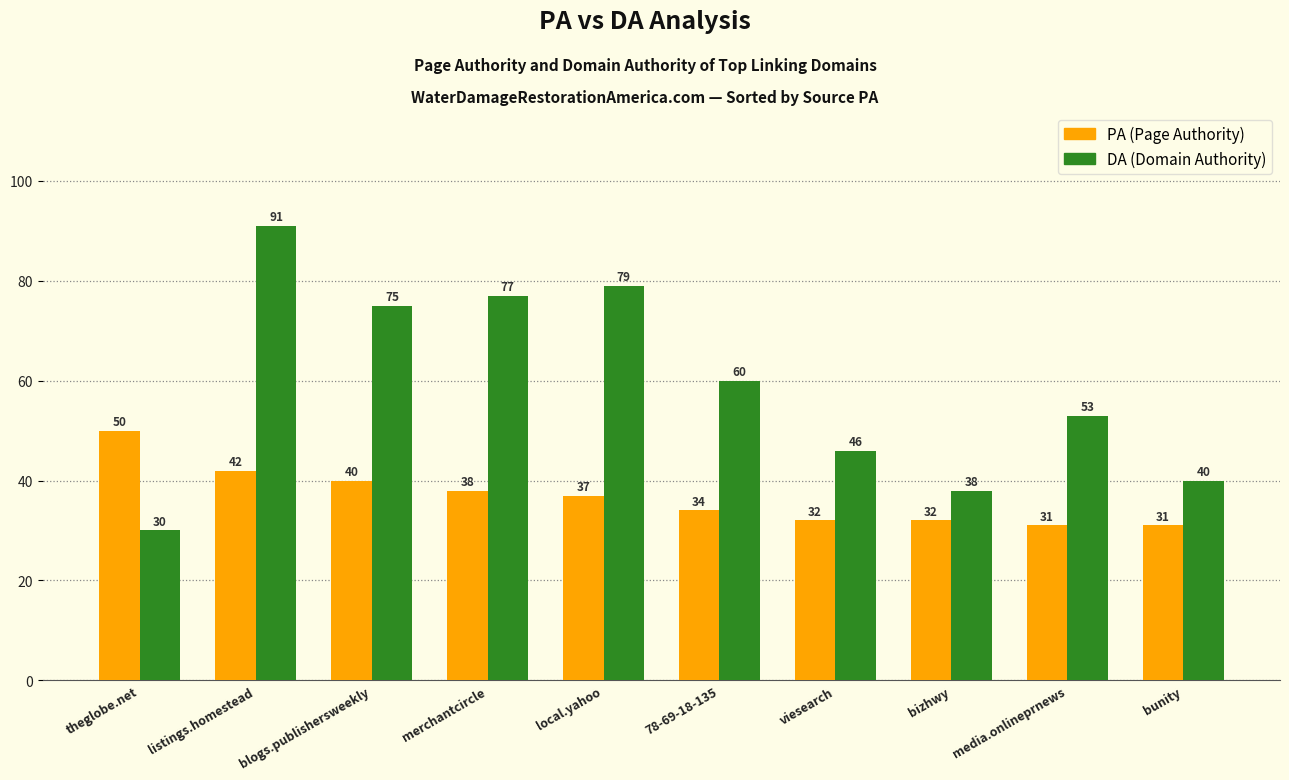

Reading left to right, what are all the values shown in this chart?

PA (Page Authority): theglobe.net=50	listings.homestead=42	blogs.publishersweekly=40	merchantcircle=38	local.yahoo=37	78-69-18-135=34	viesearch=32	bizhwy=32	media.onlineprnews=31	bunity=31
DA (Domain Authority): theglobe.net=30	listings.homestead=91	blogs.publishersweekly=75	merchantcircle=77	local.yahoo=79	78-69-18-135=60	viesearch=46	bizhwy=38	media.onlineprnews=53	bunity=40